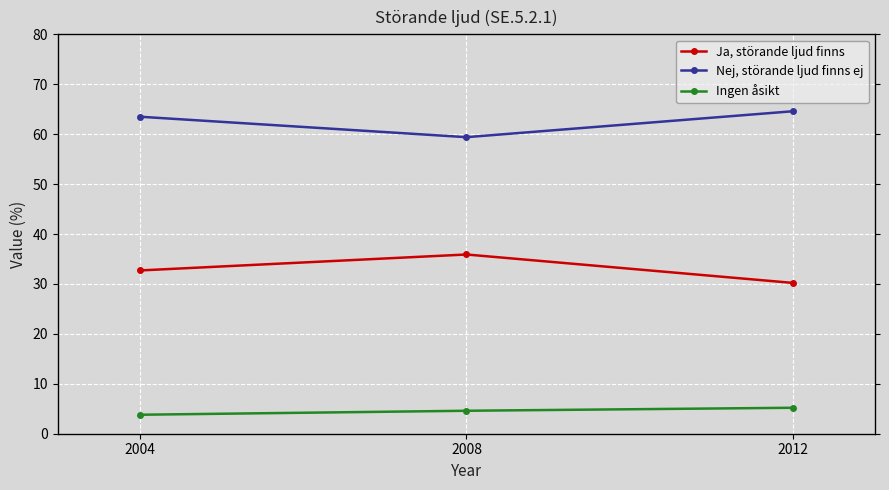

What is the average value of the Ingen åsikt series?

4.5